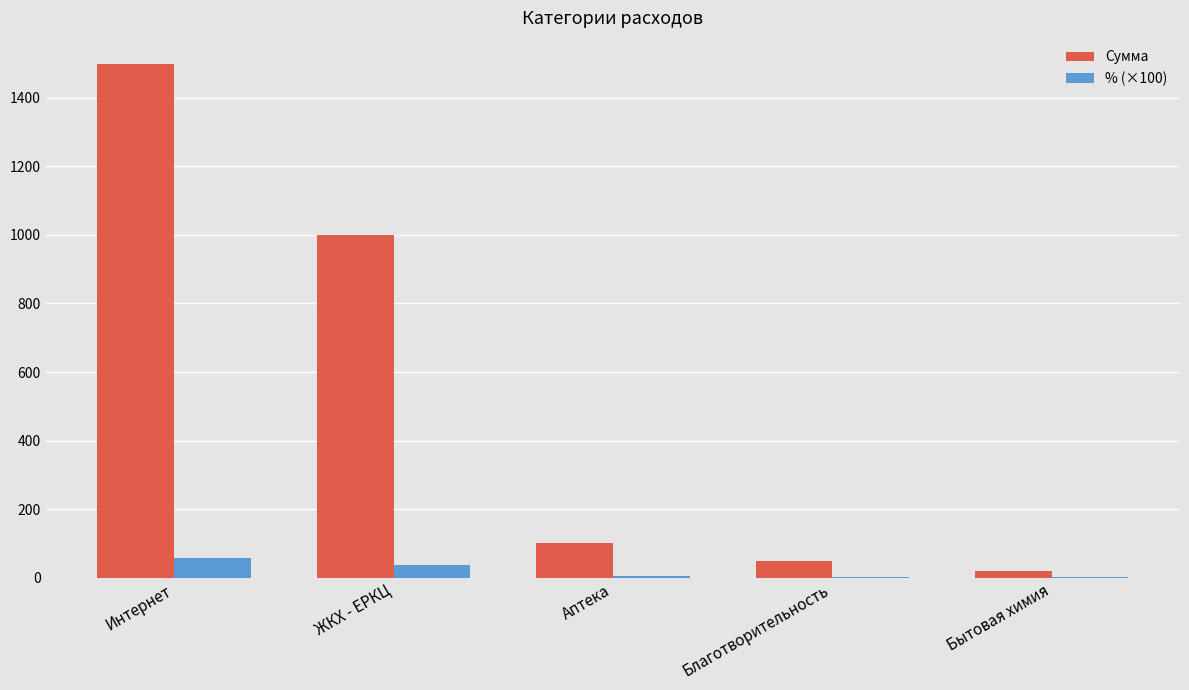

What are all the series names shown in the legend?

Сумма, % (×100)